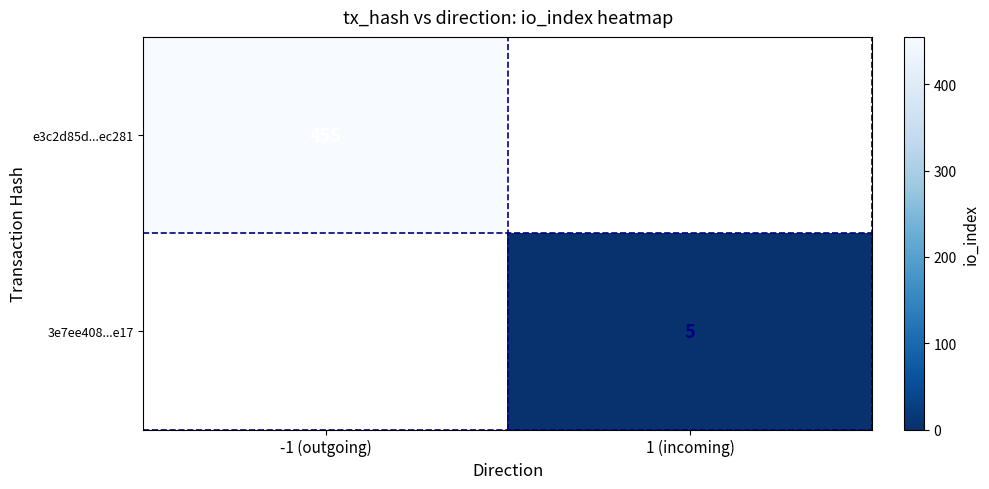

True or false: 3e7ee408...e17 has a value of 2 at 1 (incoming).

False